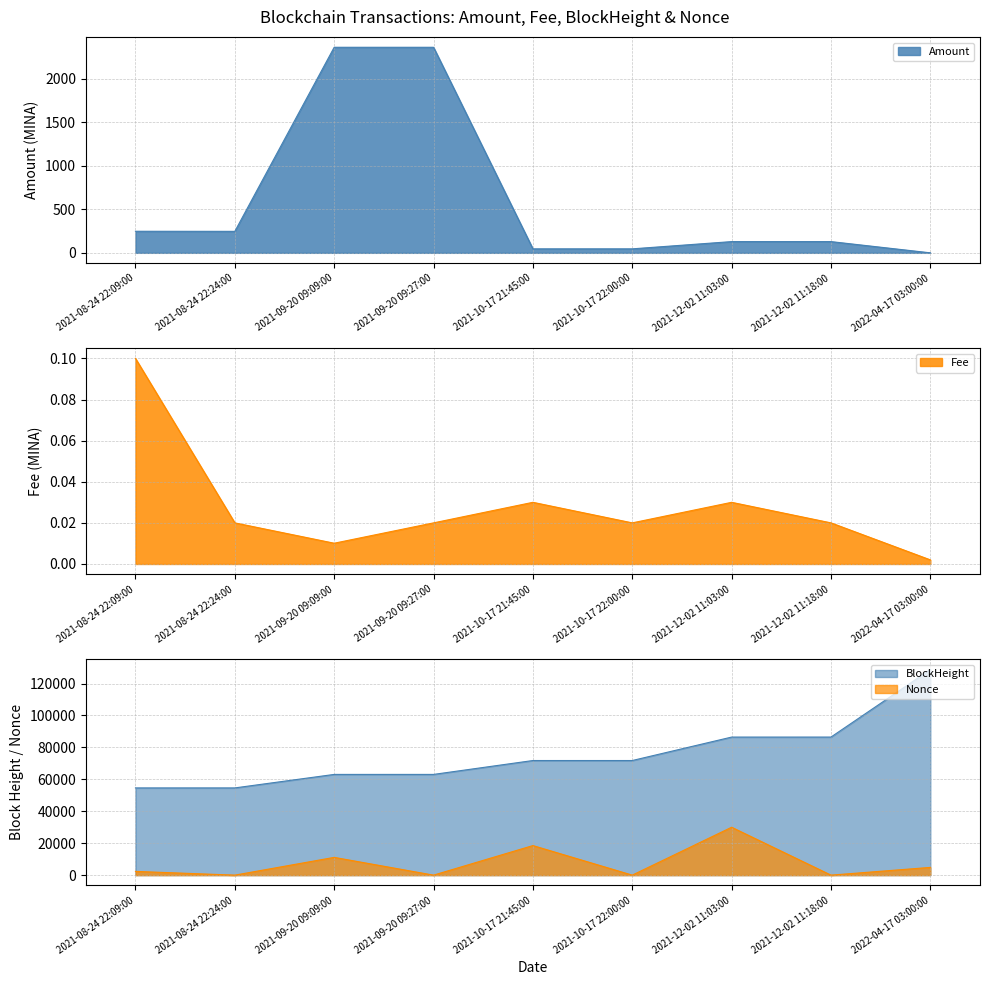

How many data points does each series have?

9